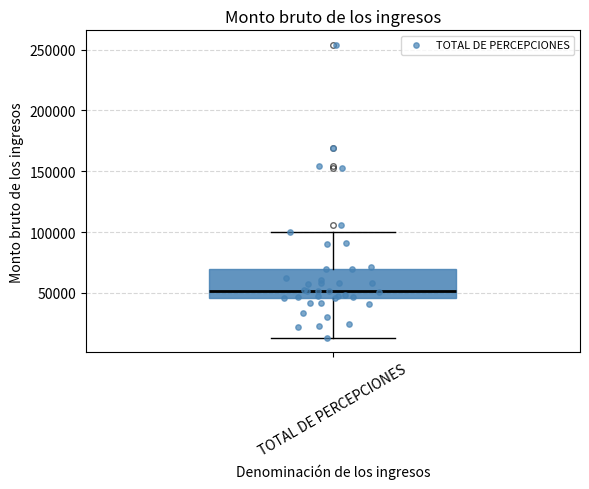

Transcribe this box plot: give where the median line is, the range the box spans, and where the two whiskers end, as read against the y-axis. The values are not printed on the chart, so give them approximately, as read against the axis.

median 50000, box 45000 to 70000, whiskers 15000 to 100000